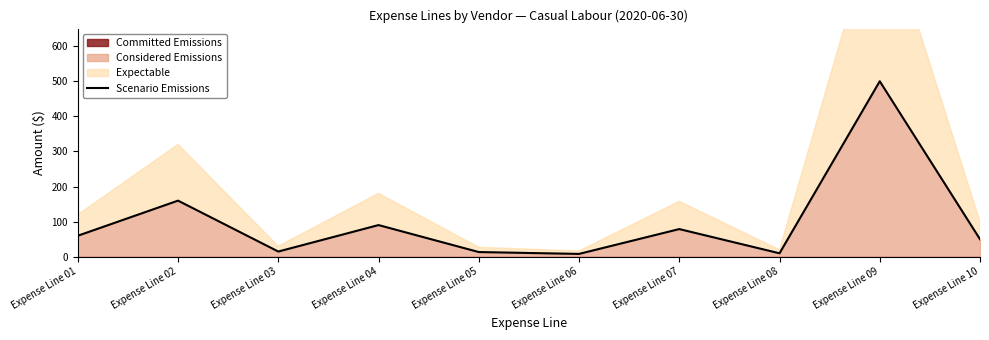

Read the value at Expense Line 06.

8.2